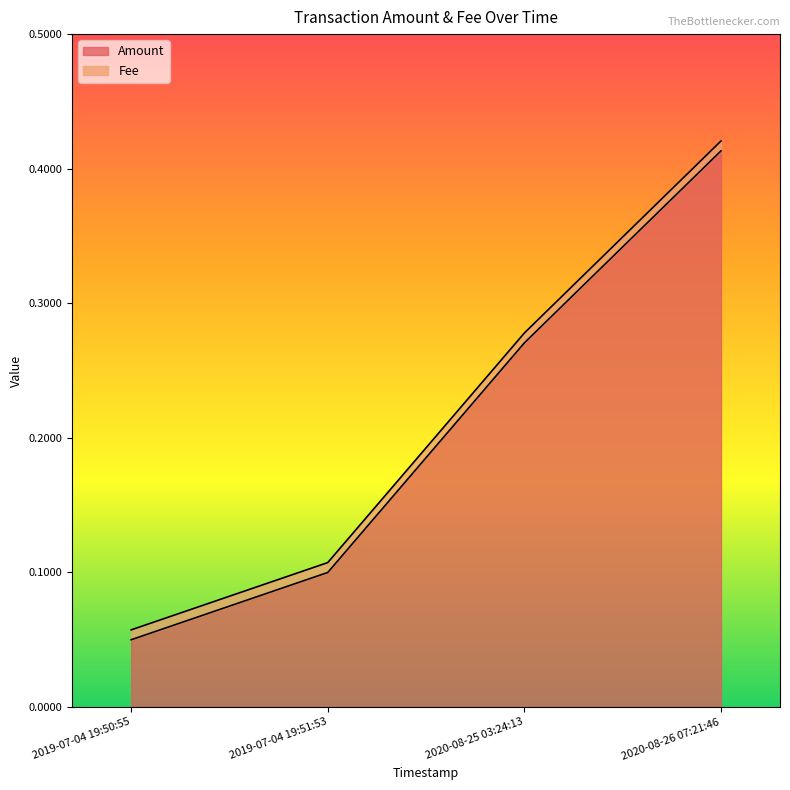

Reading left to right, list all the values displayed in this chart.

0.1	0.1	0.3	0.4